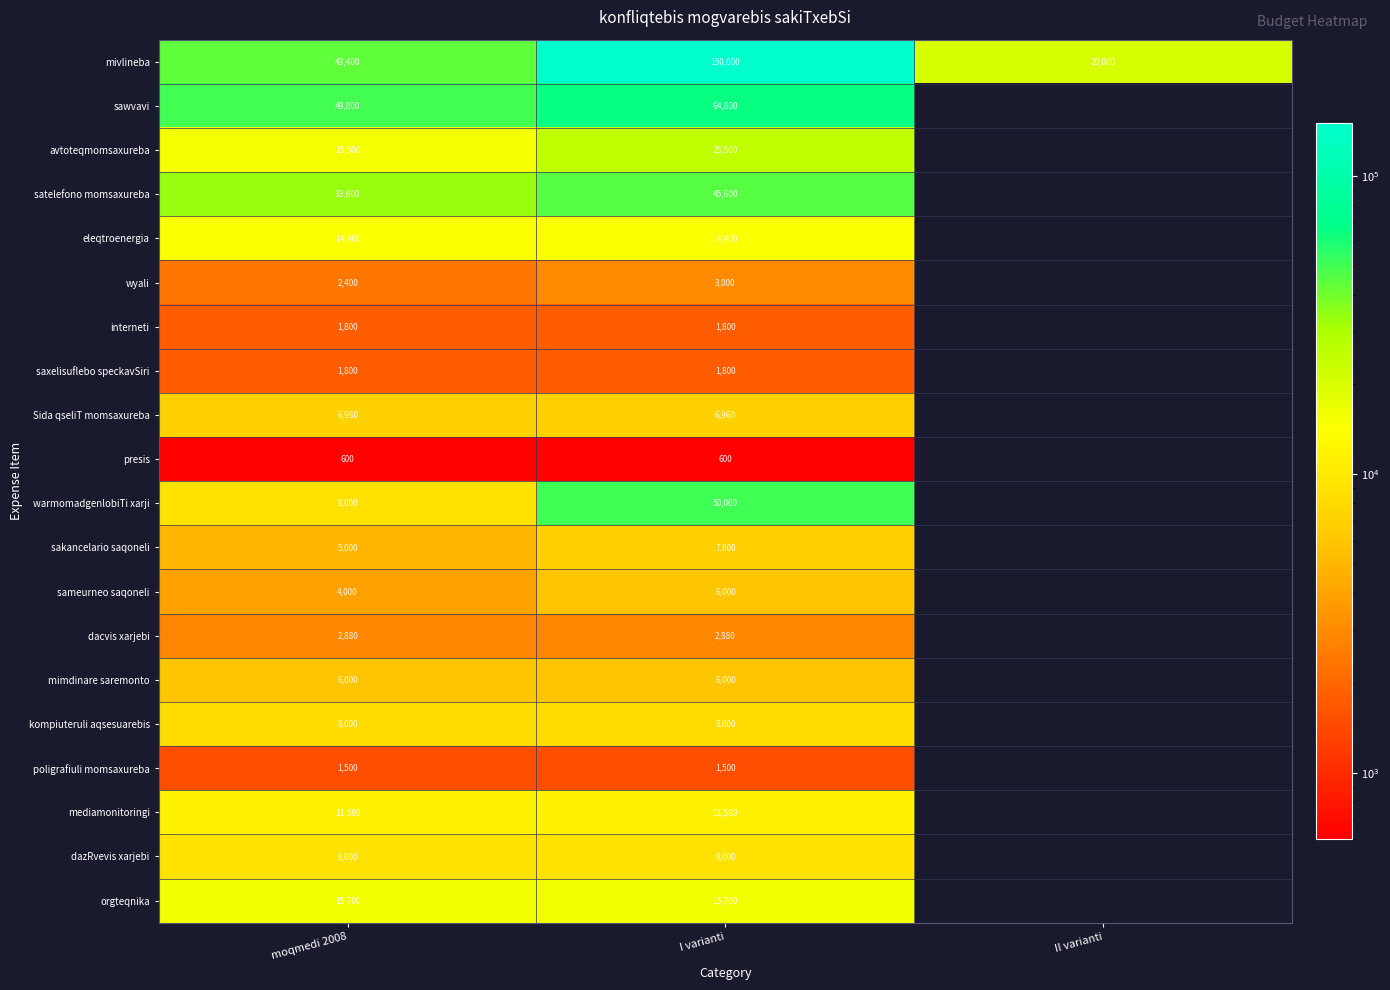

What is the total value across all series at moqmedi 2008?

242920